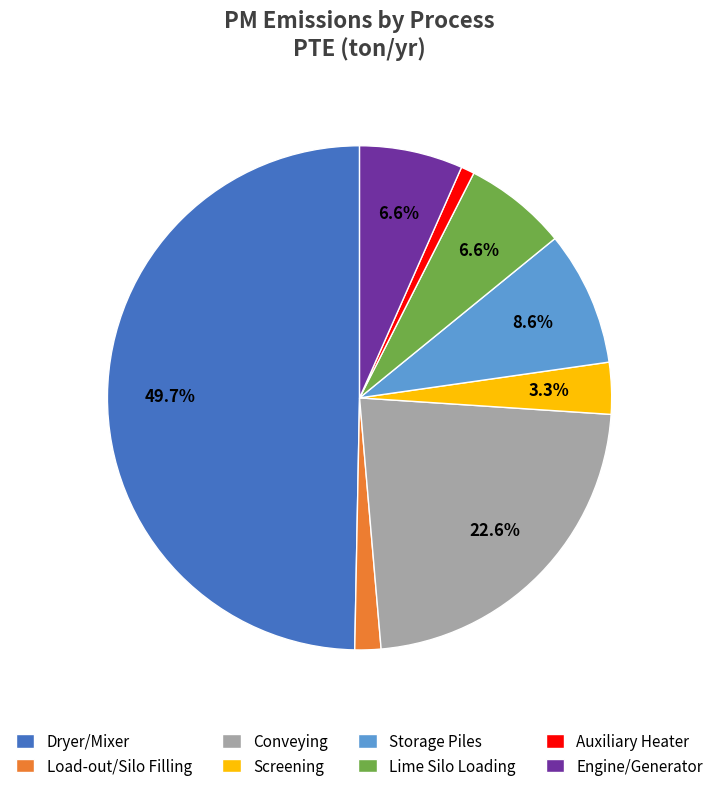

True or false: Dryer/Mixer accounts for 50% of the total.

True